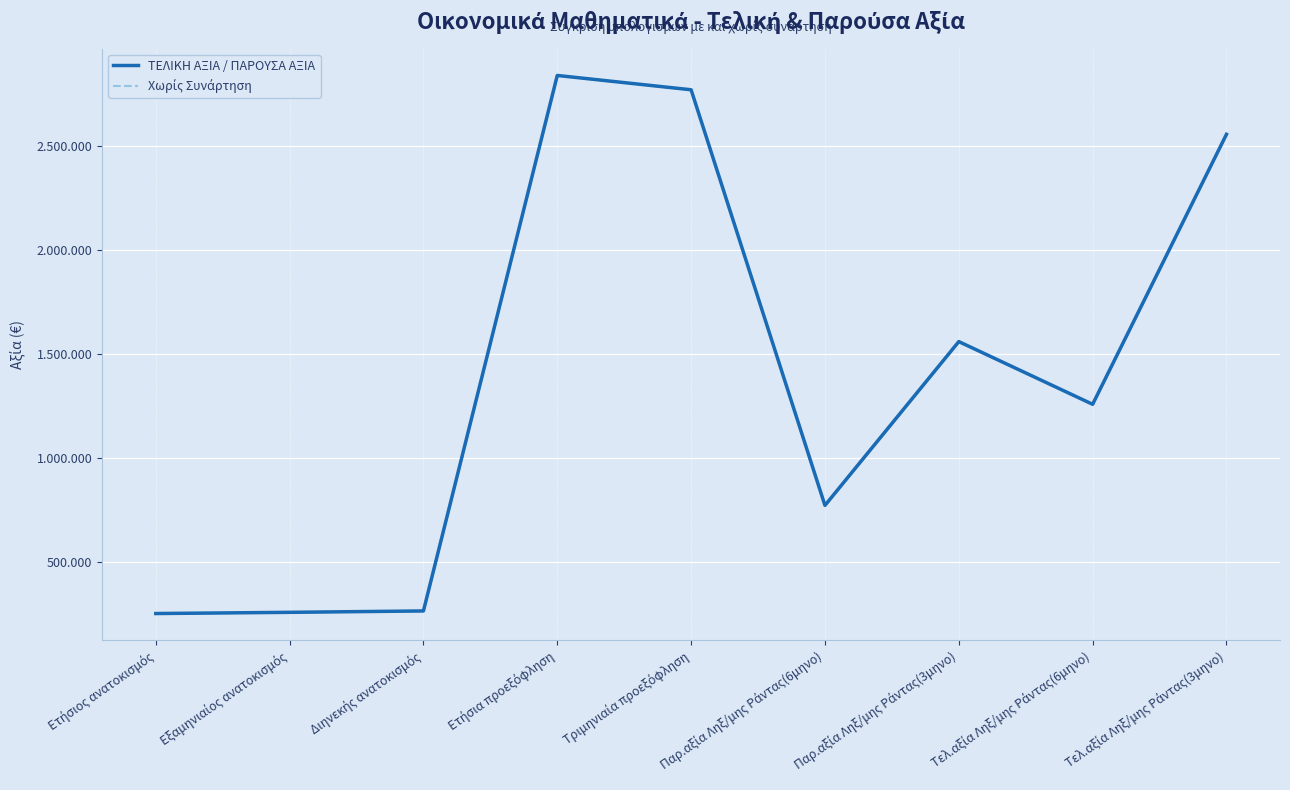

Which series has the largest range (max minus min)?

ΤΕΛΙΚΗ ΑΞΙΑ / ΠΑΡΟΥΣΑ ΑΞΙΑ